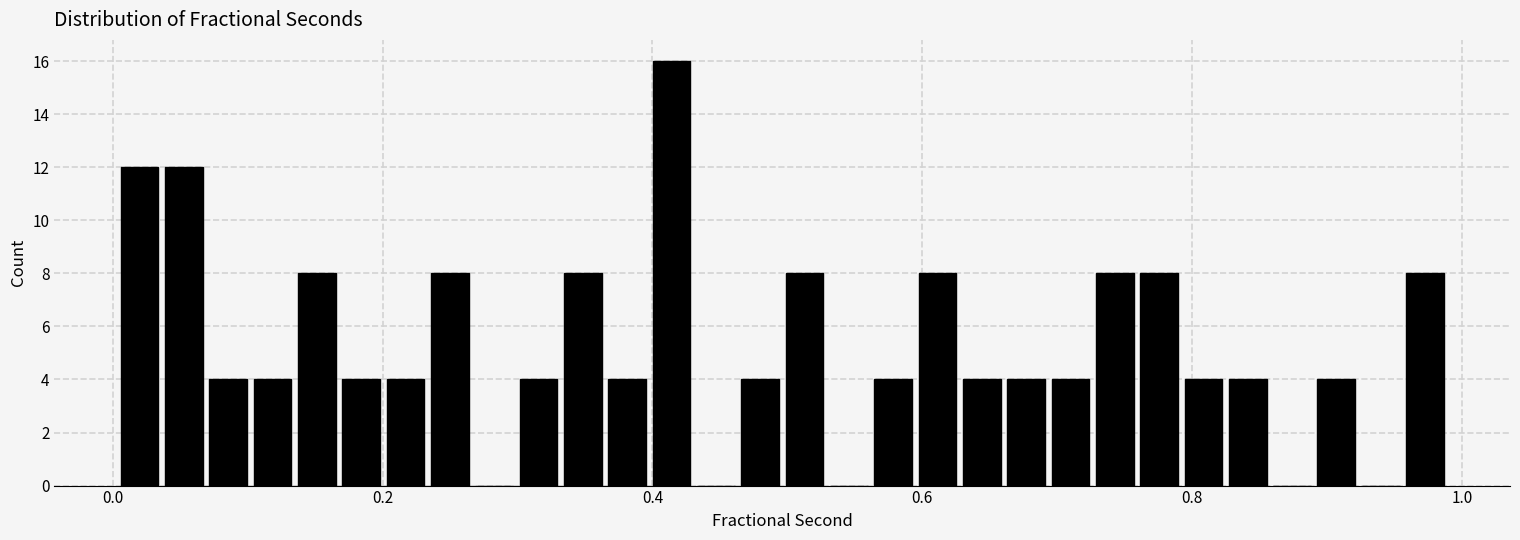

Around what value on the x-axis is the tallest bar? Give the approximate position of its centre, as read against the axis.

0.42